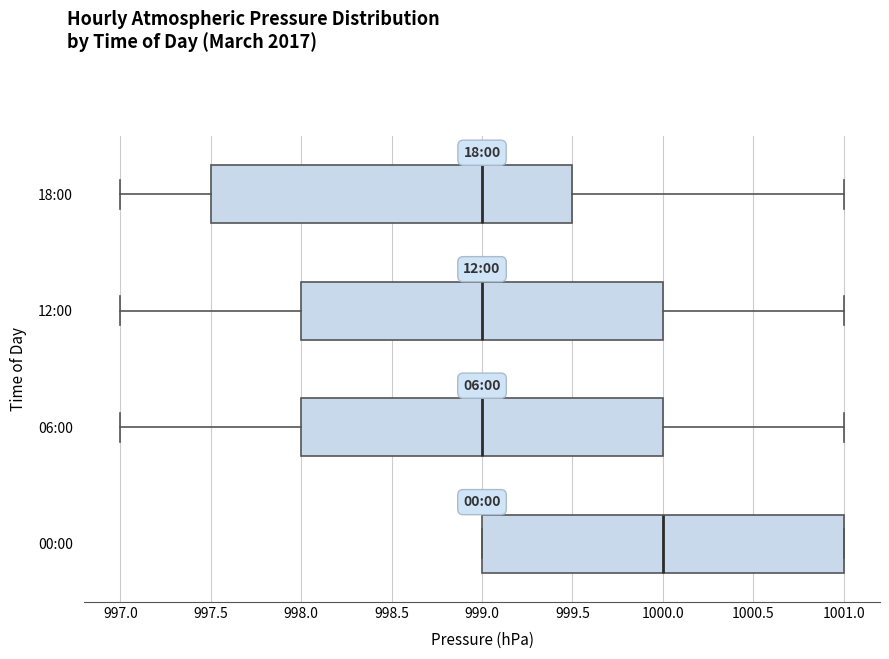

Where is the right edge of the box for 12:00 on the x-axis? The values are not printed on the chart, so give them approximately, as read against the axis.

1000.0